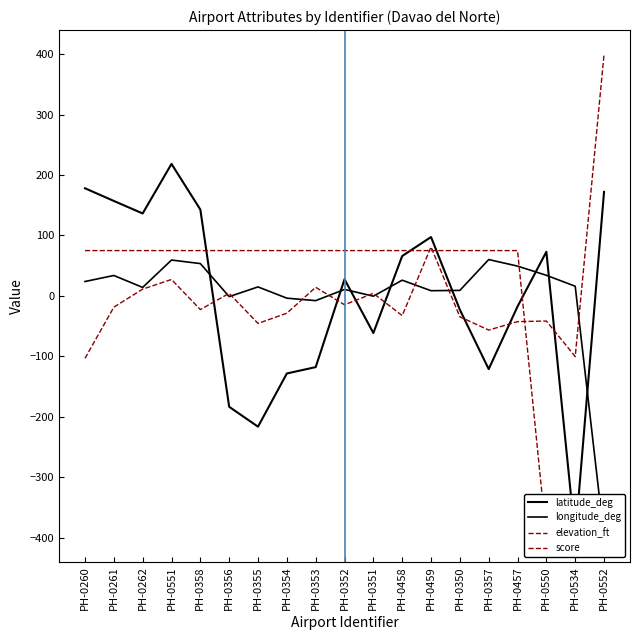

The elevation_ft series shows -41.6 at PH-0550. True or false?

True